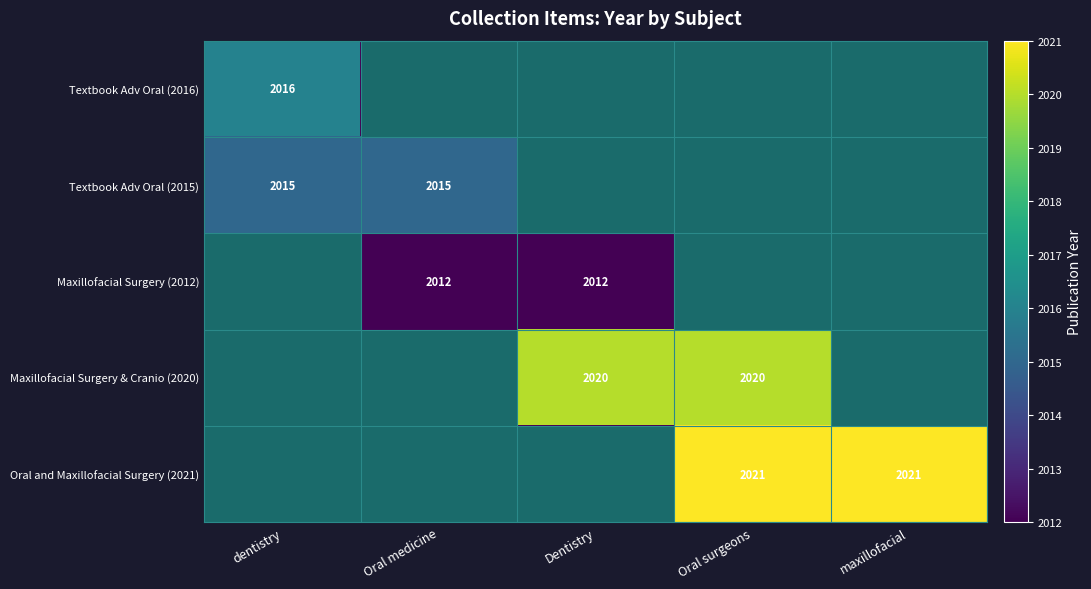

Between Dentistry and maxillofacial, which is larger?

Dentistry